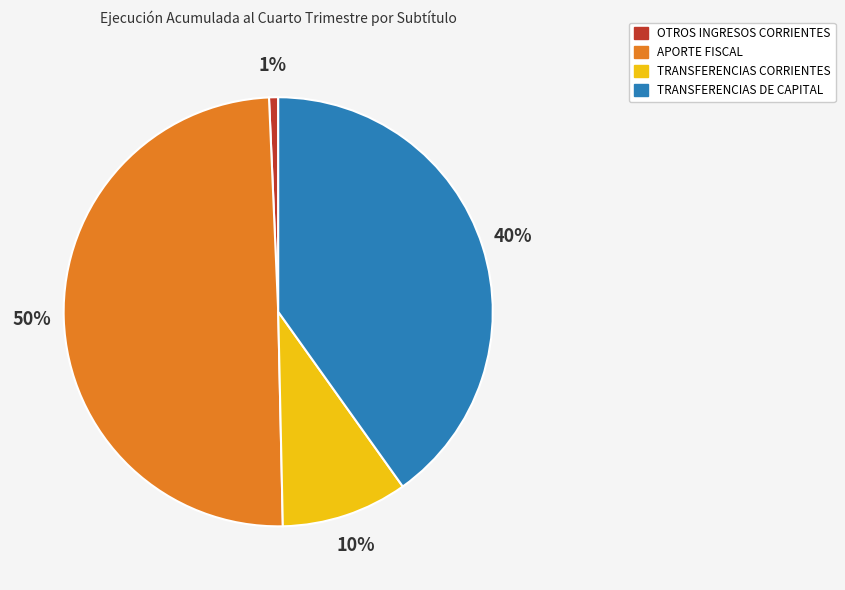

To the nearest percent, what portion does APORTE FISCAL represent?

50%